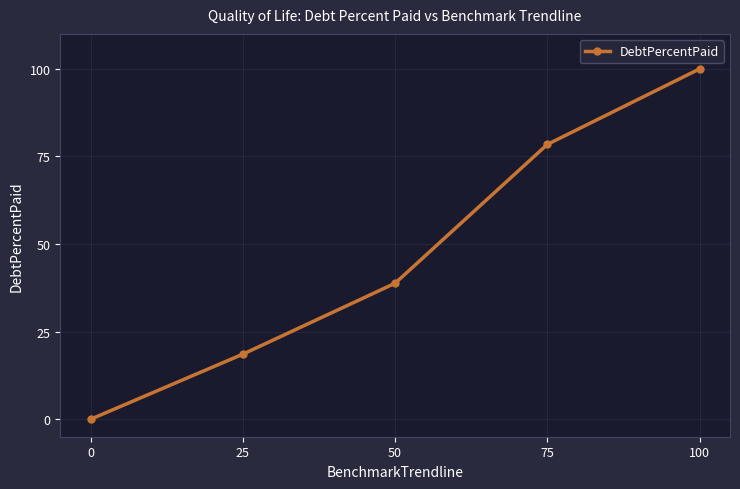

Count the number of values greater than 38.

3